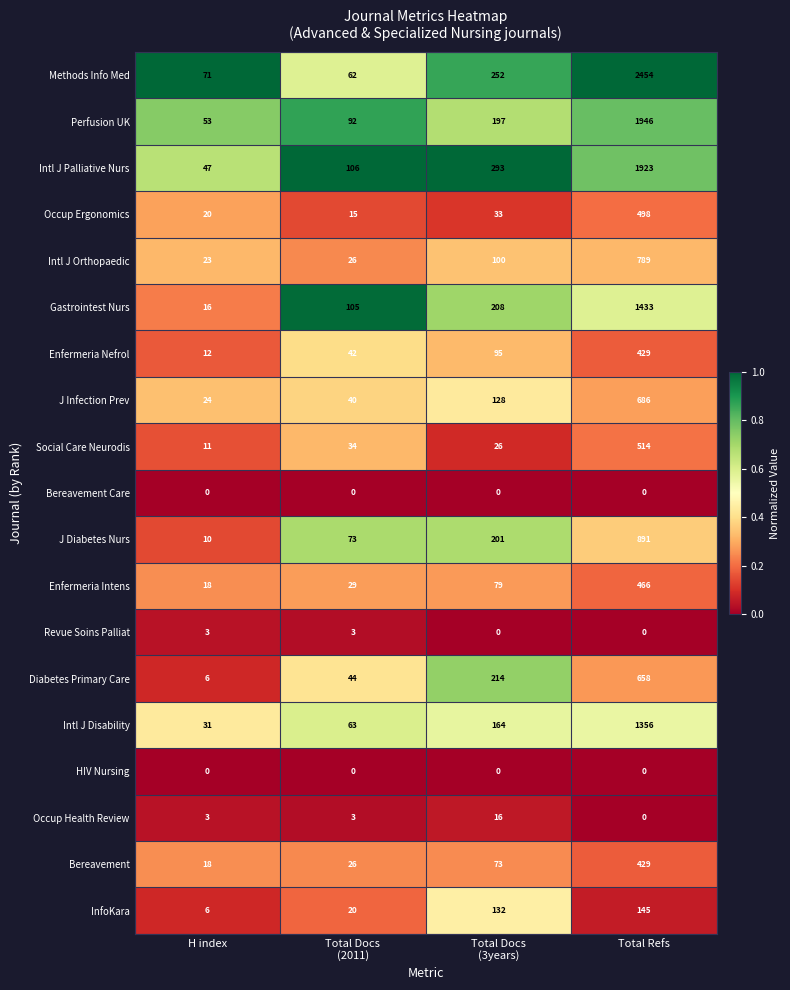

What is the sum of all Bereavement values?

546